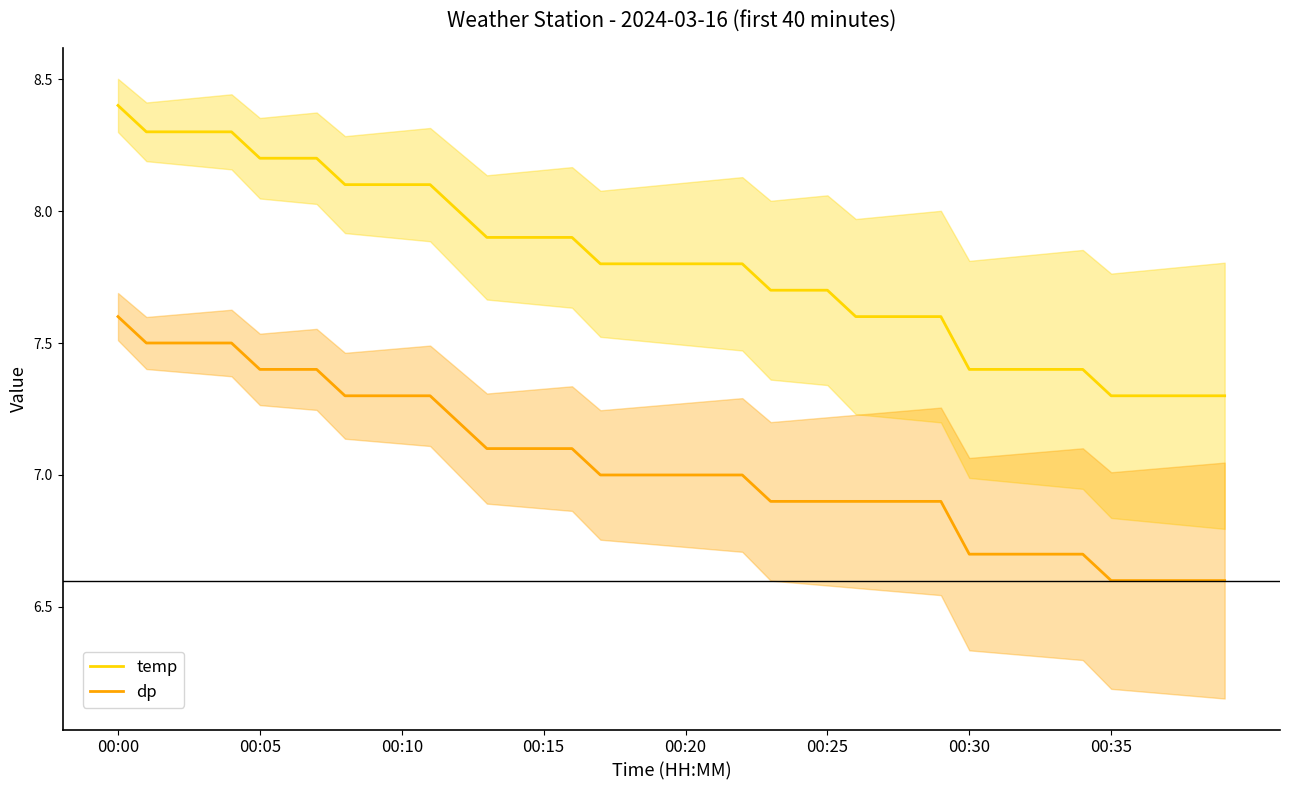

True or false: temp has a value of 7.7 at 00:25.

True